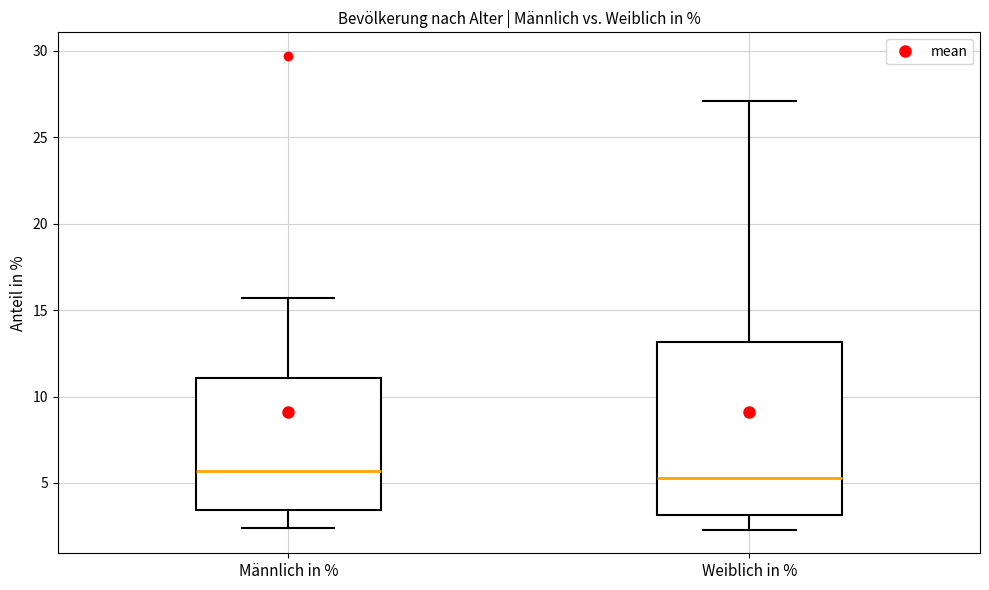

Comparing the boxes themselves (not the whiskers), which one is the tallest?

Weiblich in %